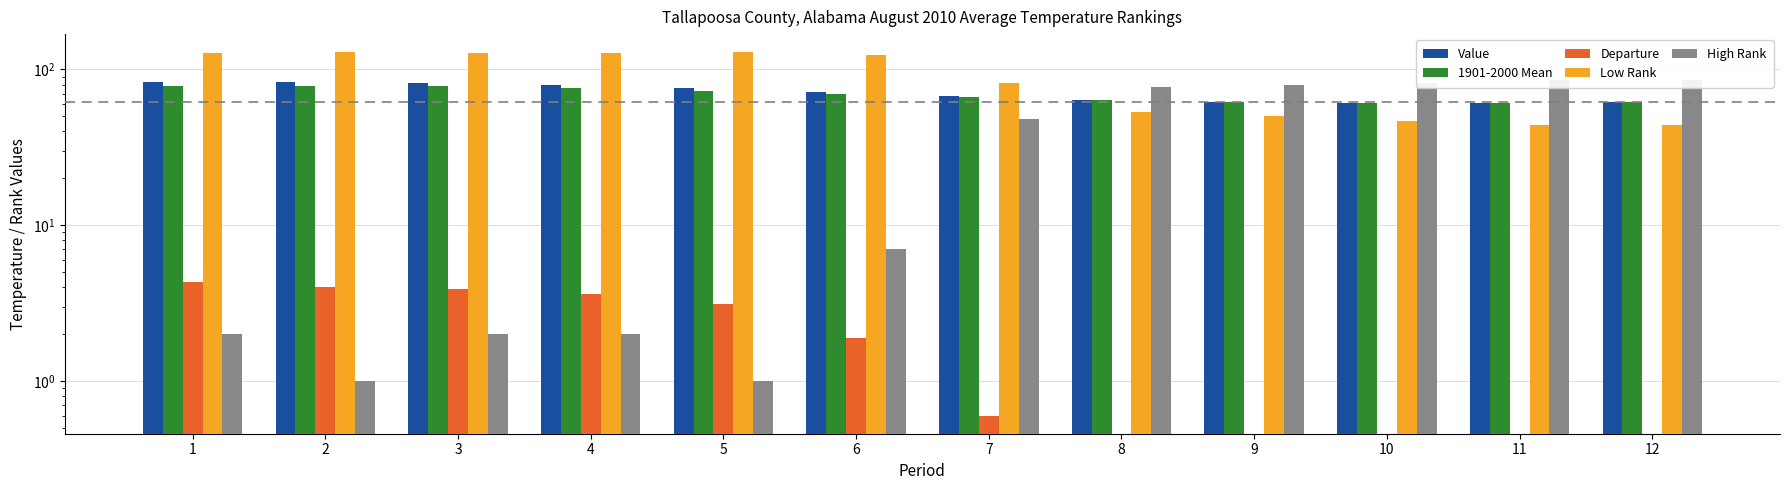

At 4, list the series in order from smallest to largest.

High Rank, Departure, 1901-2000 Mean, Value, Low Rank